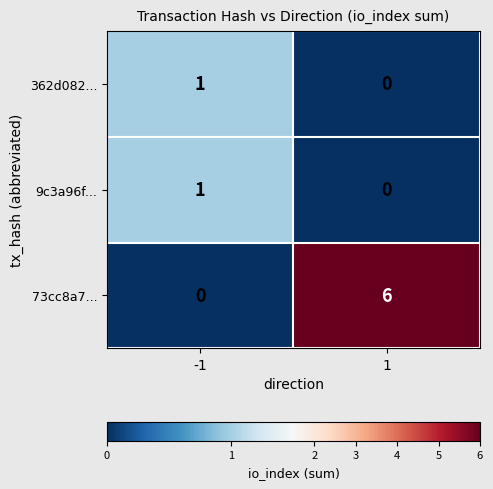

The 73cc8a7... series shows 2 at -1. True or false?

False